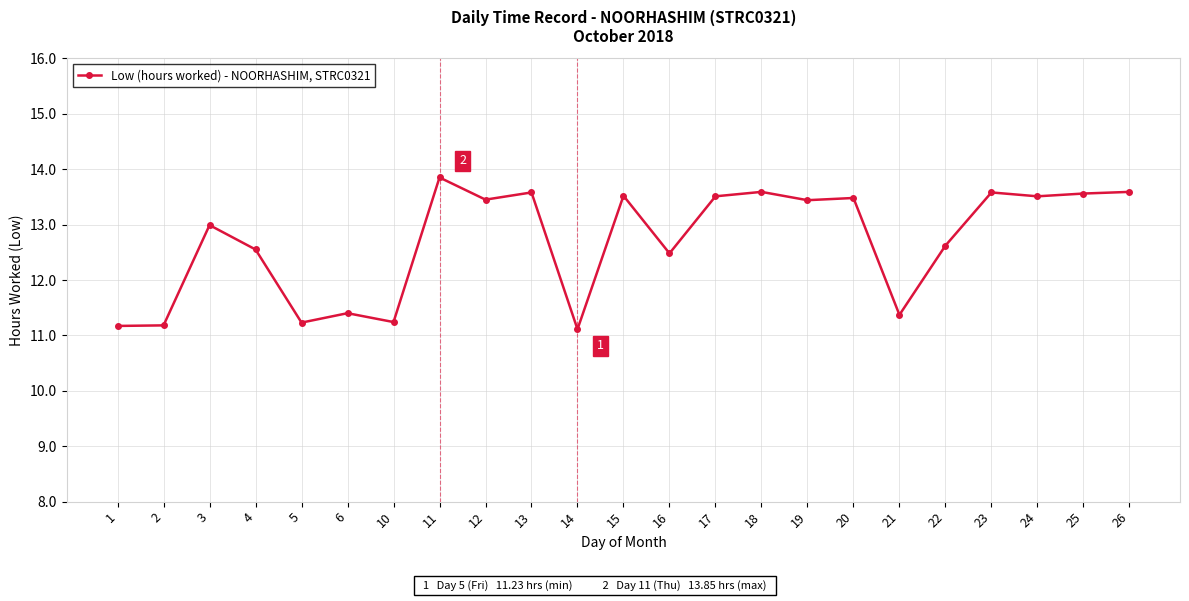

The chart shows a value of 6.8 at 17. True or false?

False